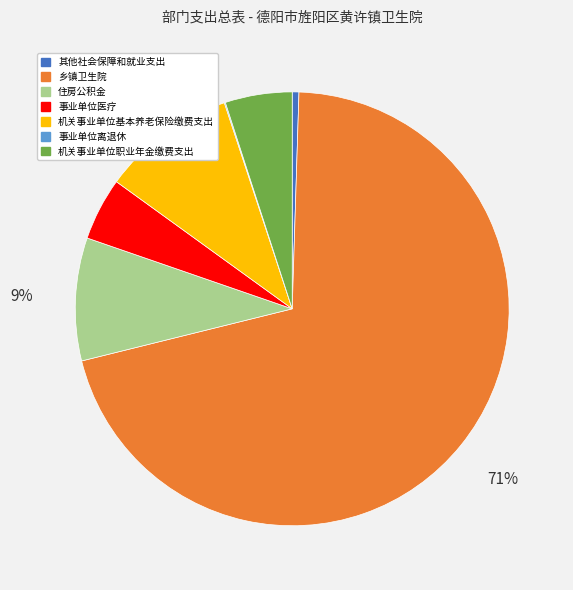

Combined, do 其他社会保障和就业支出 and 住房公积金 account for over 50%?

No